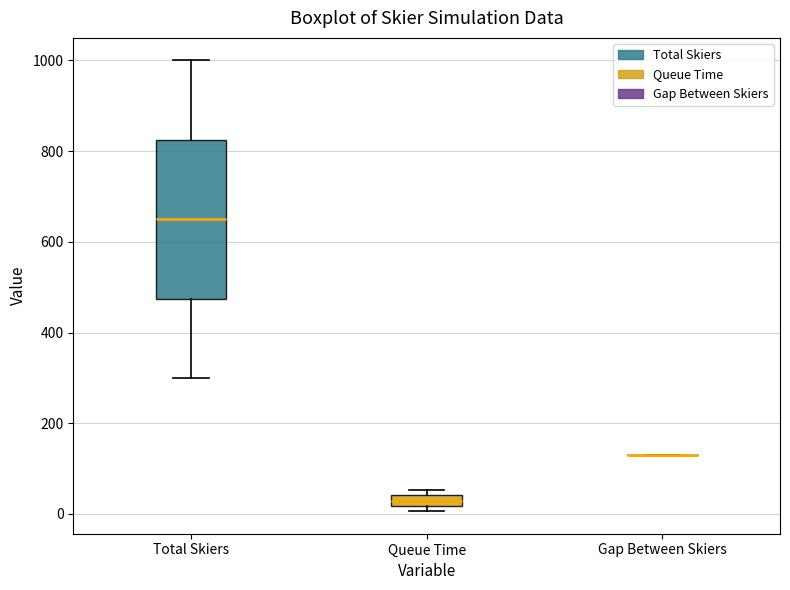

Where is the lower edge of the box for Queue Time on the y-axis? The values are not printed on the chart, so give them approximately, as read against the axis.

20